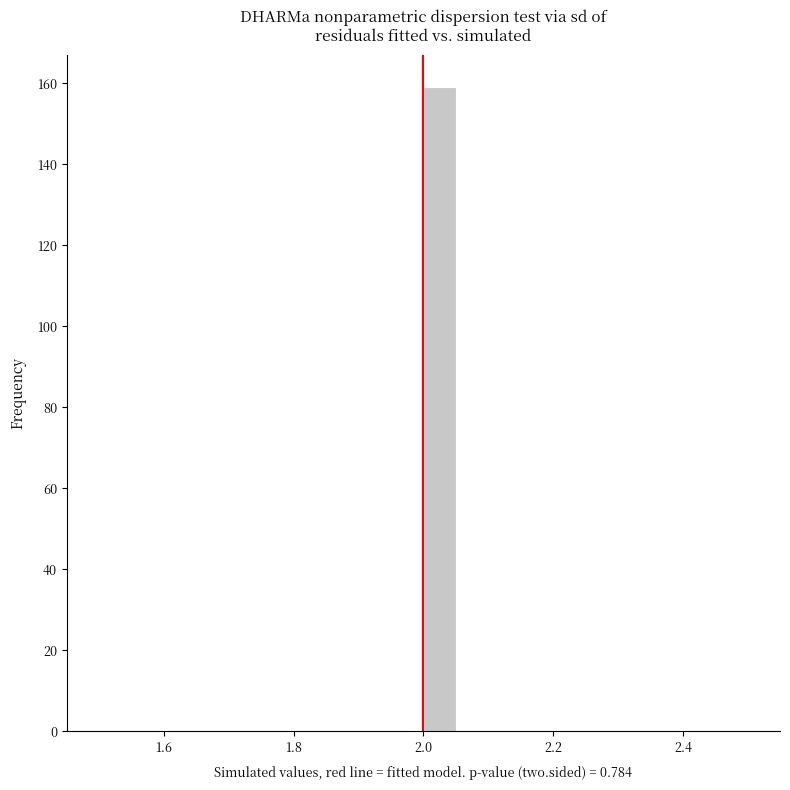

Read against the x-axis, roughly where is the centre of the tallest bar?

2.02